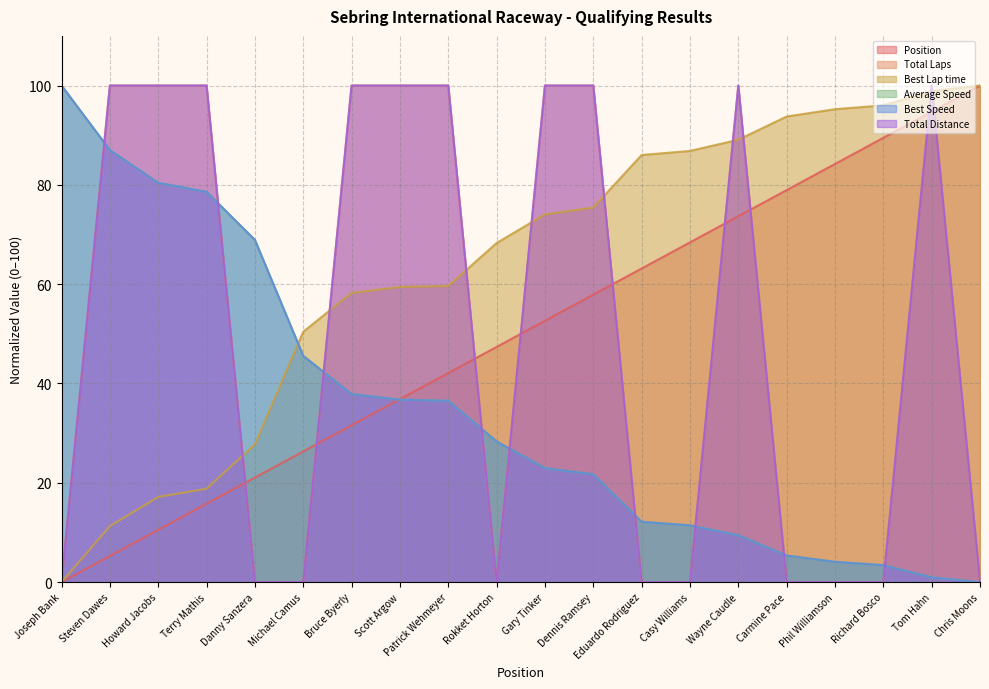

Which series has the widest spread of values?

Position